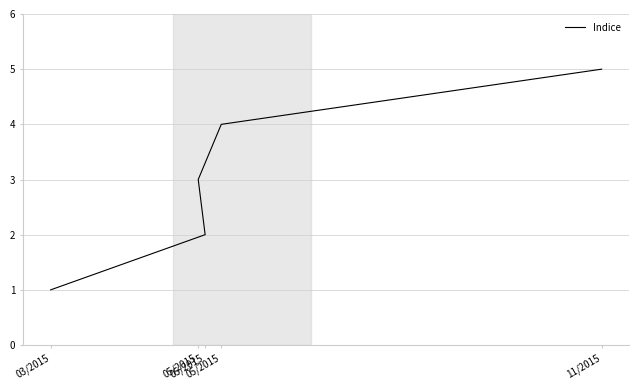

What is the change in value from 03/2015 to 11/2015?

+4